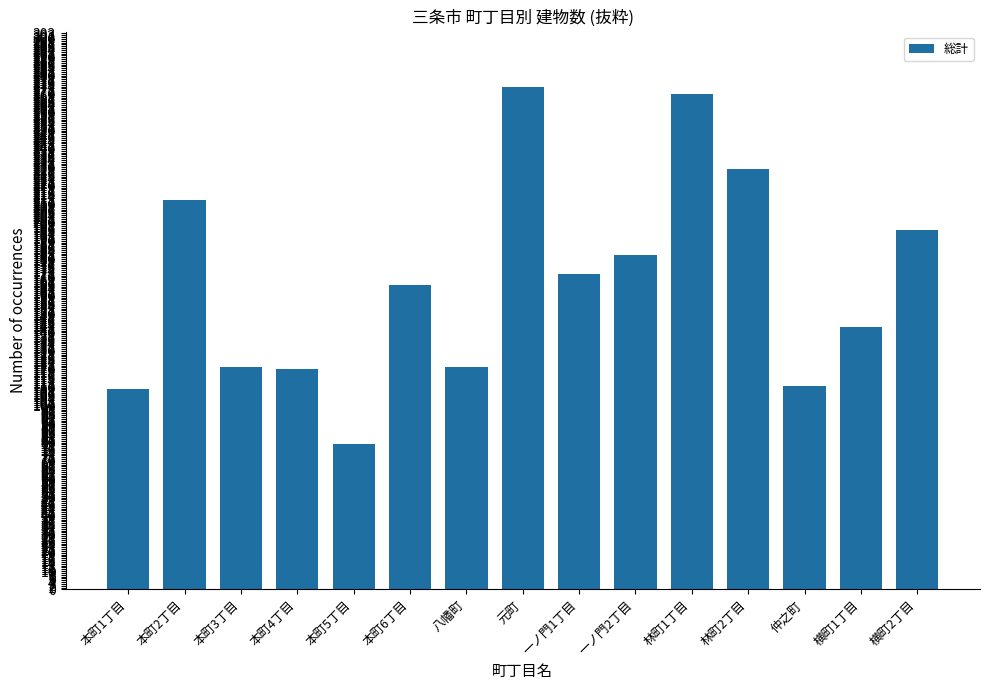

The chart shows a value of 274 at 元町. True or false?

True